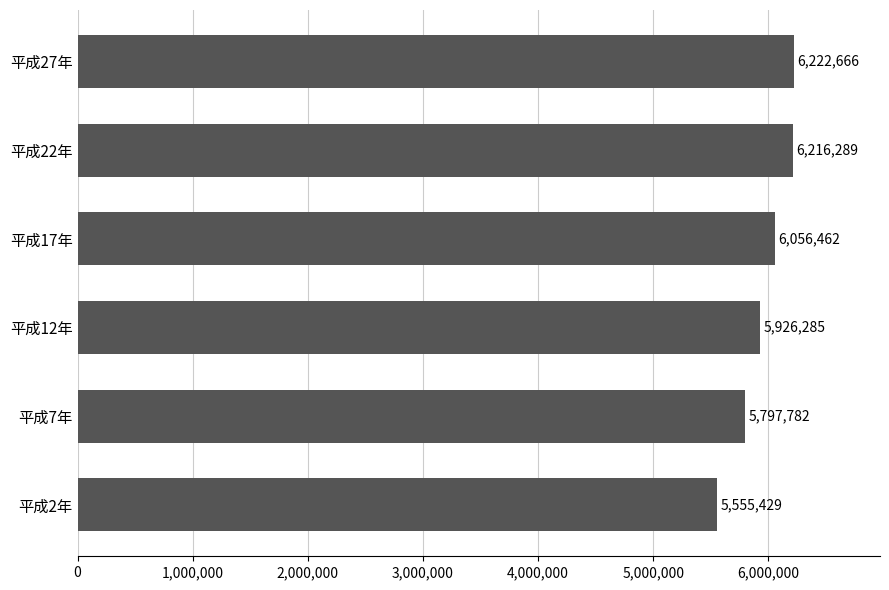

What is the difference between the second highest and second lowest values?

418507